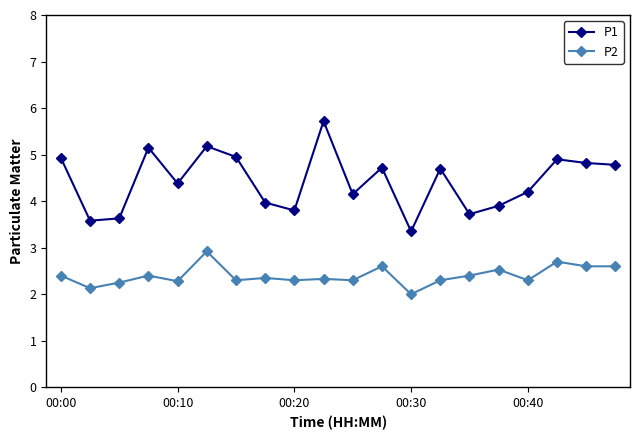

At how many categories does at least one series exceed 3?

20